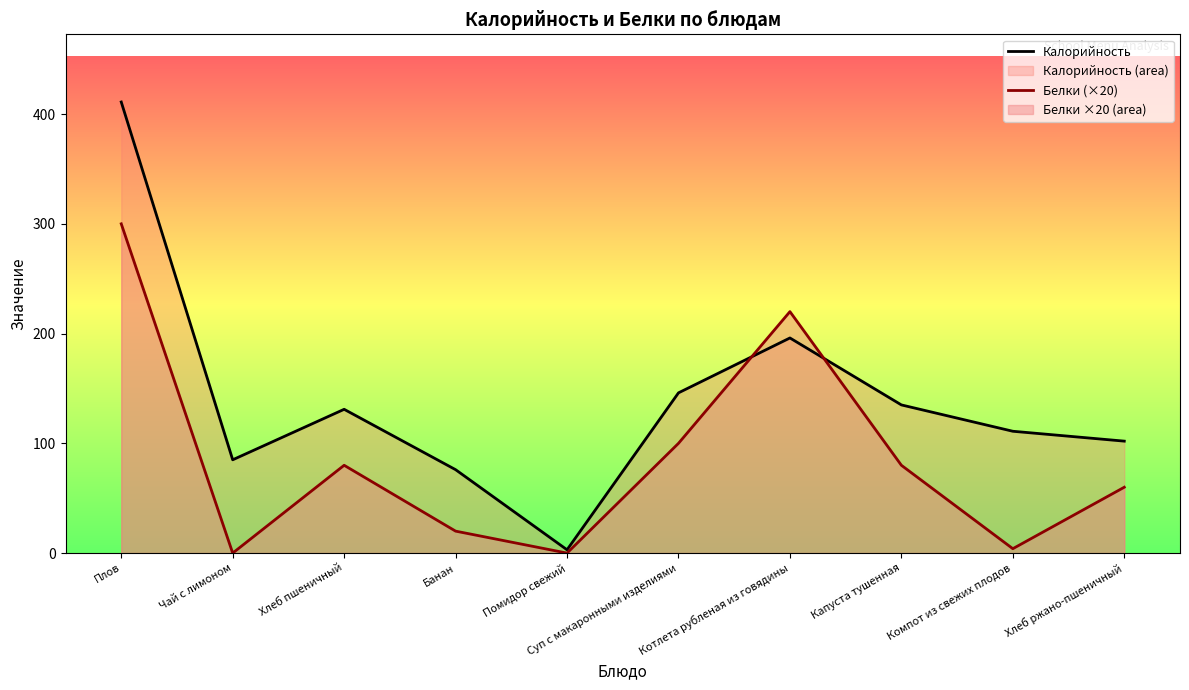

Reading right to left, extract all data points from this chart.

Калорийность: Хлеб ржано-пшеничный=102	Компот из свежих плодов=111	Капуста тушенная=135	Котлета рубленая из говядины=196	Суп с макаронными изделиями=146	Помидор свежий=3	Банан=76	Хлеб пшеничный=131	Чай с лимоном=85	Плов=411
Белки (×20): Хлеб ржано-пшеничный=60	Компот из свежих плодов=4	Капуста тушенная=80	Котлета рубленая из говядины=220	Суп с макаронными изделиями=100	Помидор свежий=0	Банан=20	Хлеб пшеничный=80	Чай с лимоном=0	Плов=300